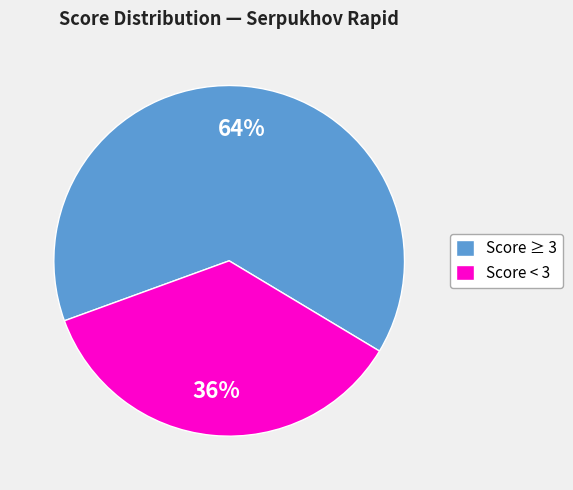

To the nearest percent, what is the difference between the largest and smallest slice percentages?

28%